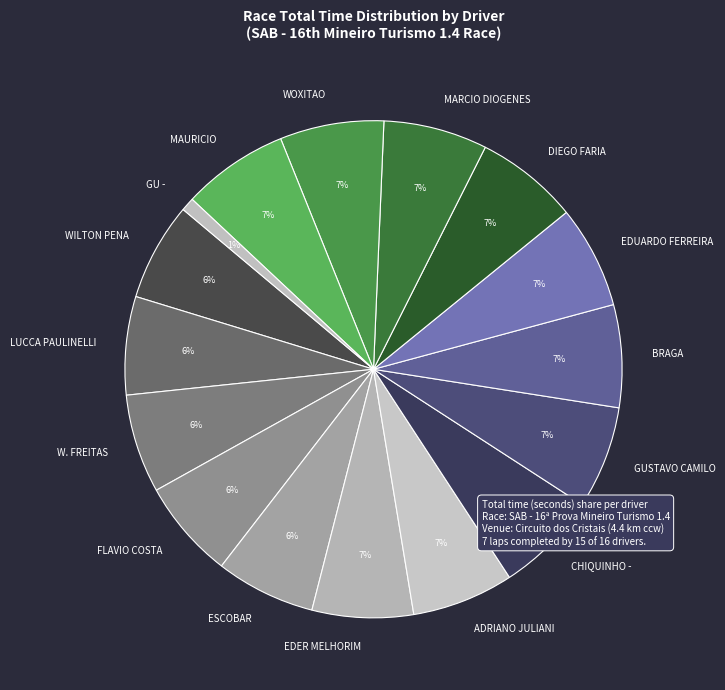

Do FLAVIO COSTA and ESCOBAR together represent more than half of the pie?

No